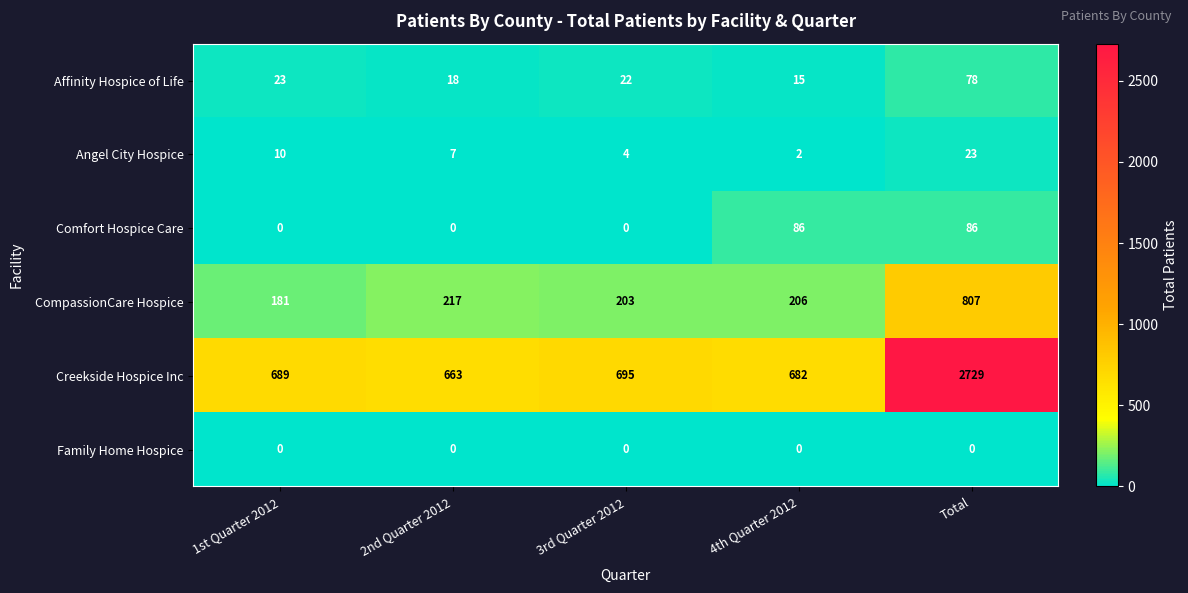

Reading right to left, extract all data points from this chart.

Affinity Hospice of Life: 78	15	22	18	23
Angel City Hospice: 23	2	4	7	10
Comfort Hospice Care: 86	86	0	0	0
CompassionCare Hospice: 807	206	203	217	181
Creekside Hospice Inc: 2729	682	695	663	689
Family Home Hospice: 0	0	0	0	0